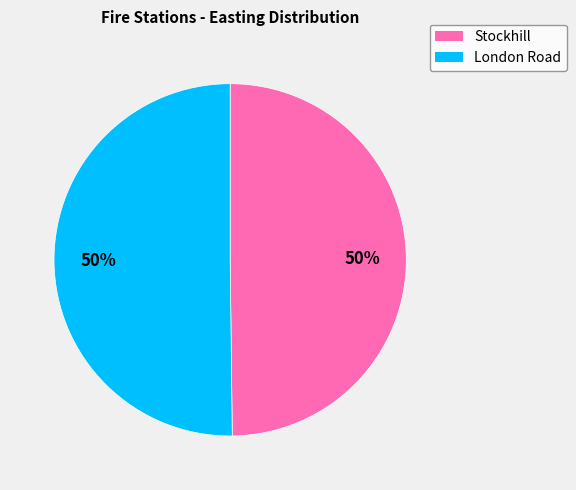

Combined, do London Road and Stockhill account for over 50%?

Yes